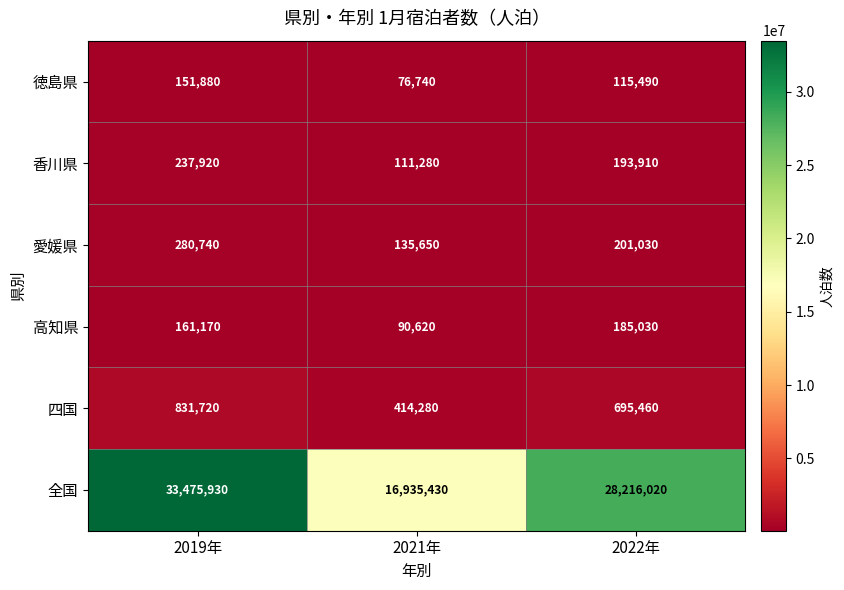

Is it true that 四国 equals 1147860 at 2022年?

False